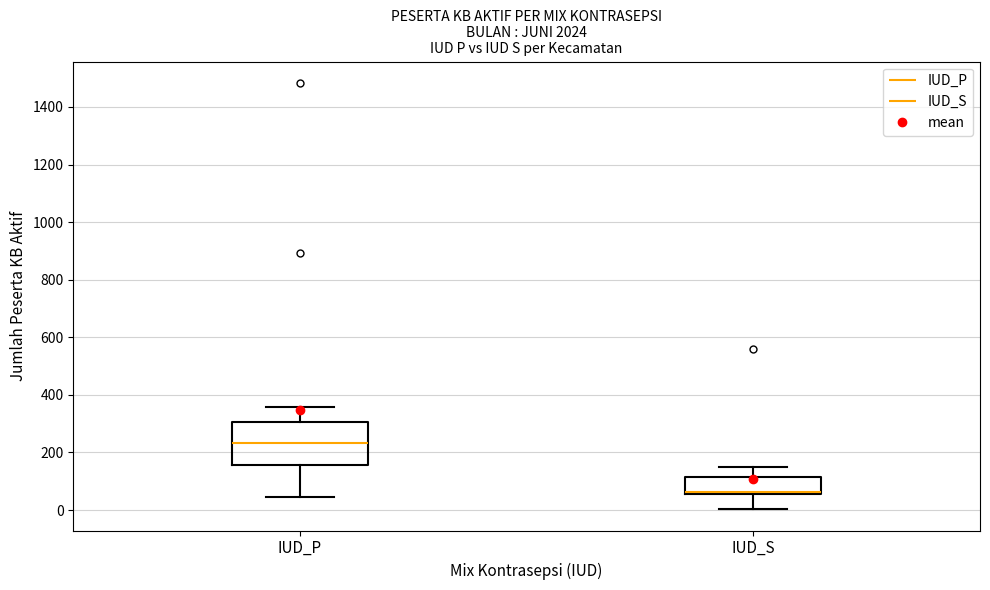

Reading left to right, transcribe this box plot: for each box, give where its median line is, the range the box spans, and where its two whiskers end, as read against the y-axis. The values are not printed on the chart, so give them approximately, as read against the axis.

IUD_P: median 240, box 160 to 300, whiskers 40 to 360
IUD_S: median 60 (just above the box's lower edge), box 60 to 120, whiskers 0 to 160